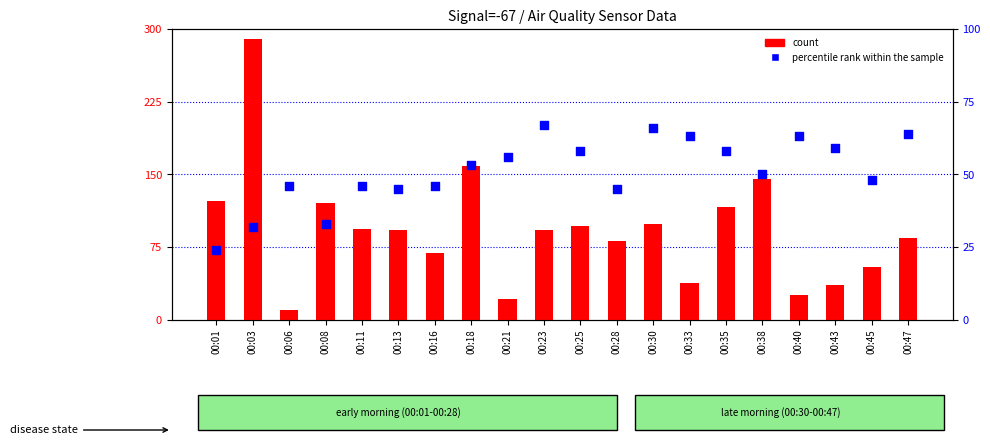

Which series reaches the maximum Y coordinate?

count